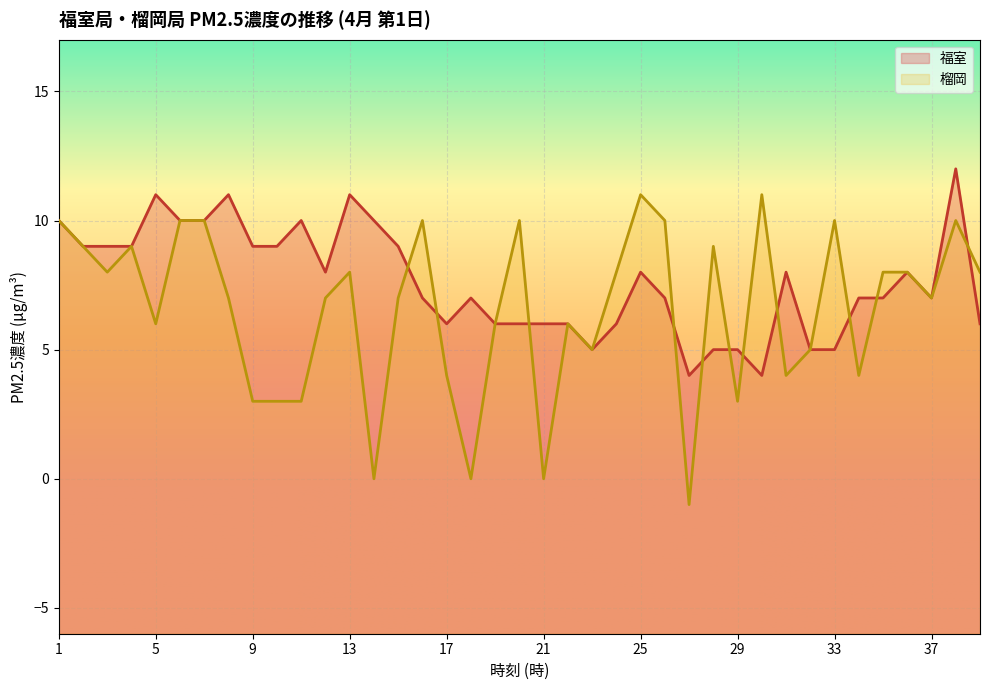

Between 16 and 37, which is larger?

16